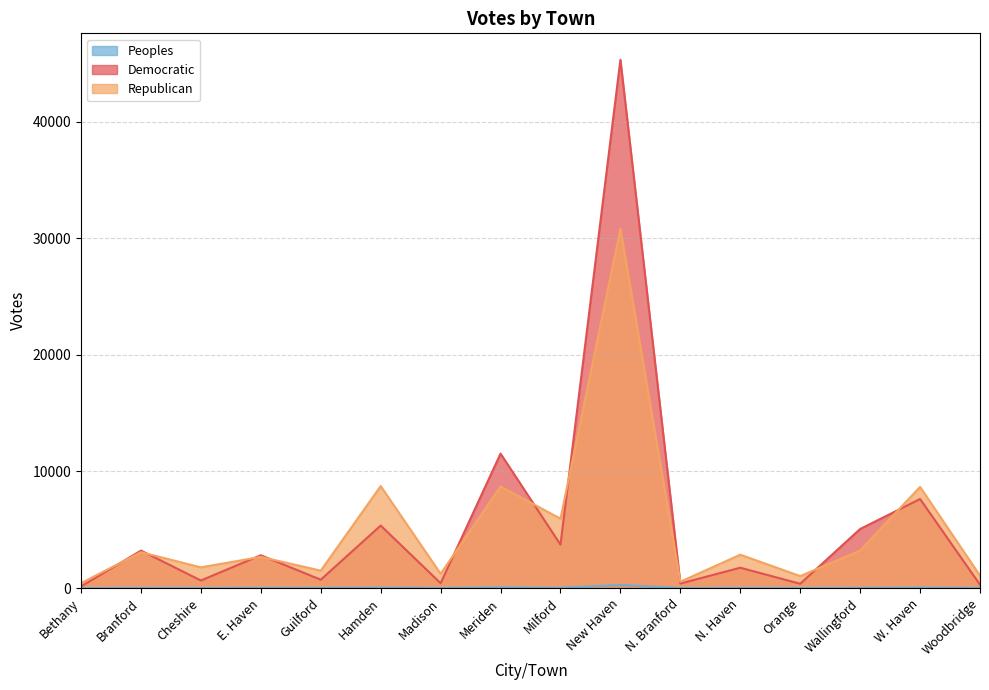

What is the greatest value displayed?

45324